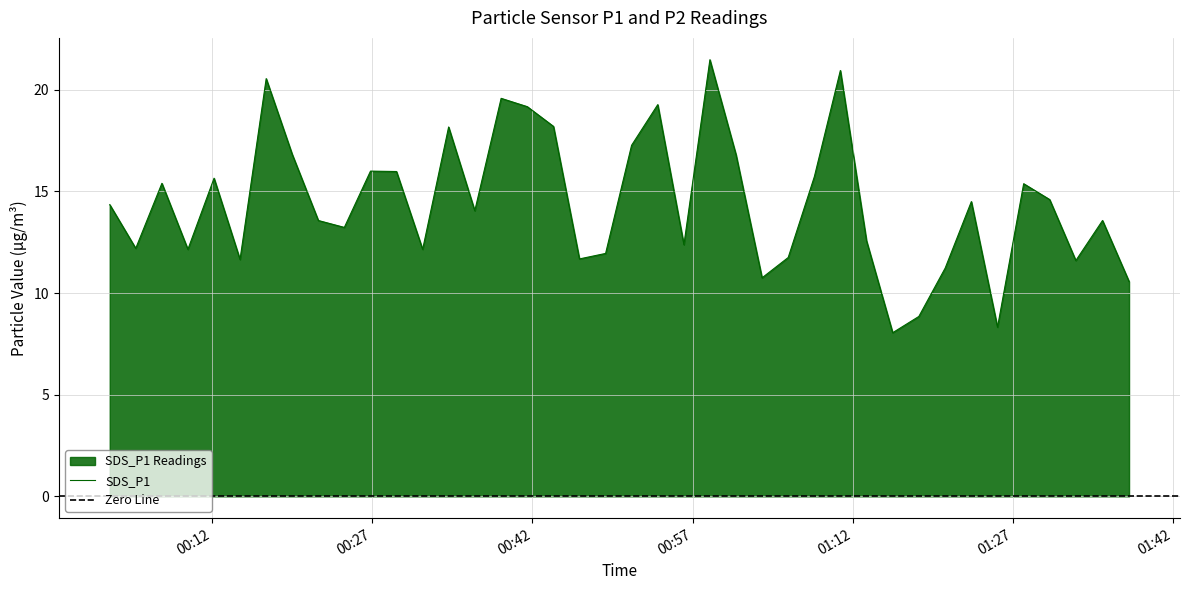

What is the smallest value displayed?

8.1